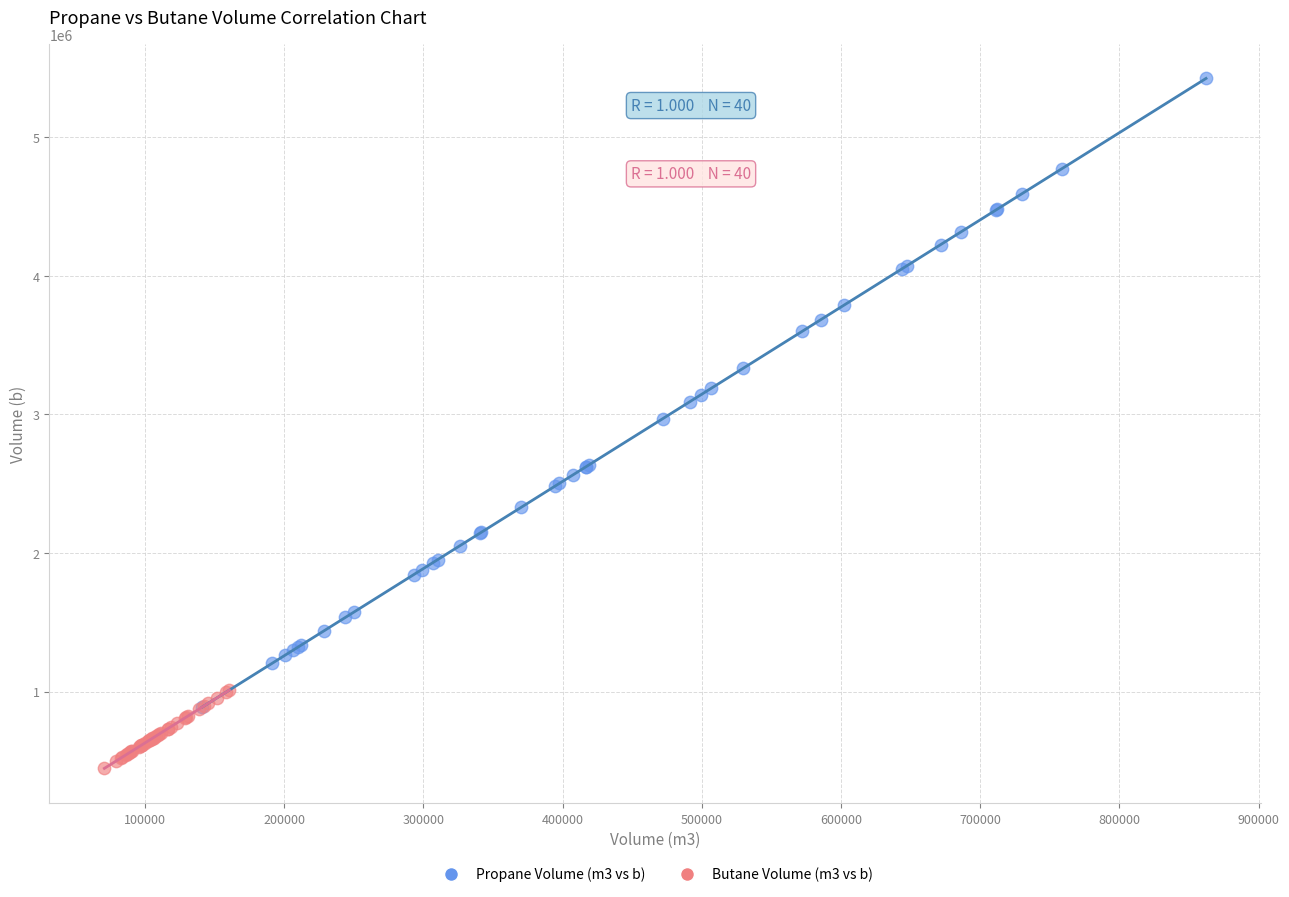

Which series has the largest Y range (max minus min)?

Propane Volume (m3 vs b)